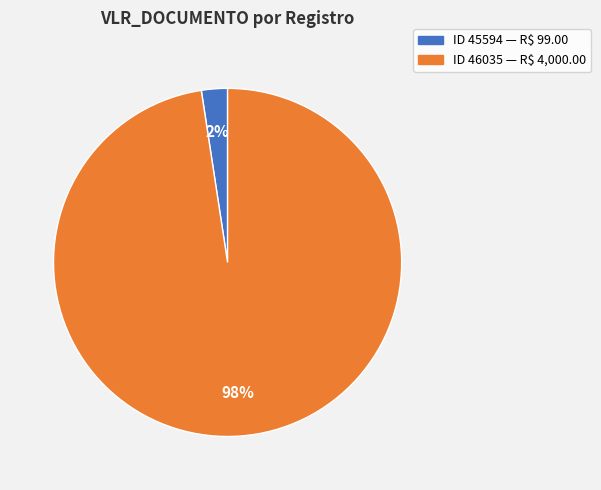

To the nearest percent, what is the average slice percentage?

50%